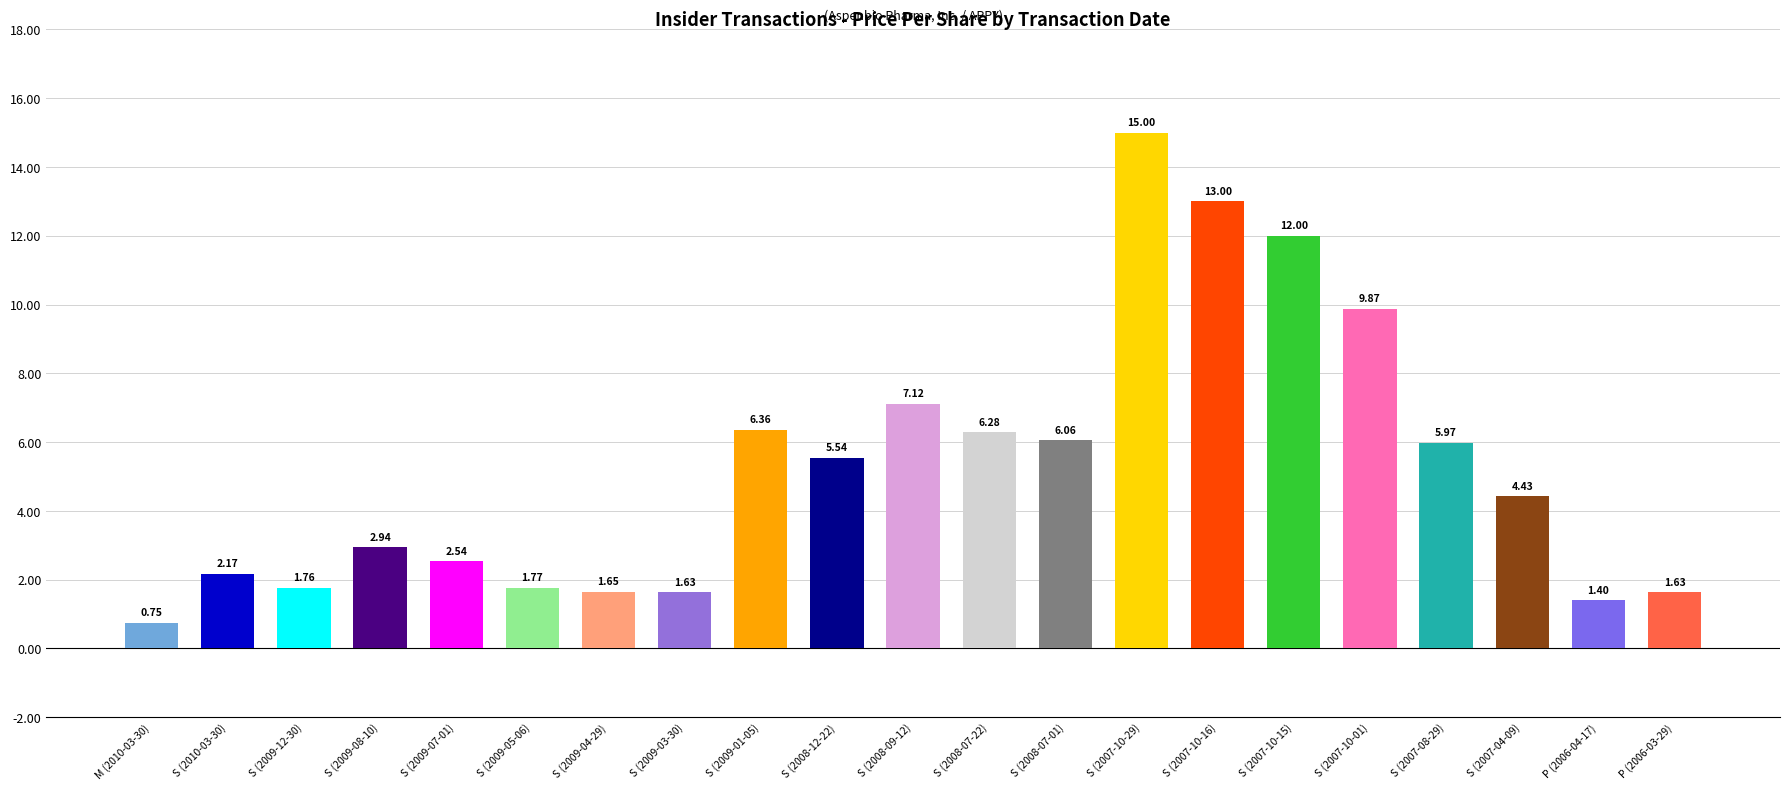

What is the change in value from S (2008-09-12) to S (2007-10-29)?

+7.9